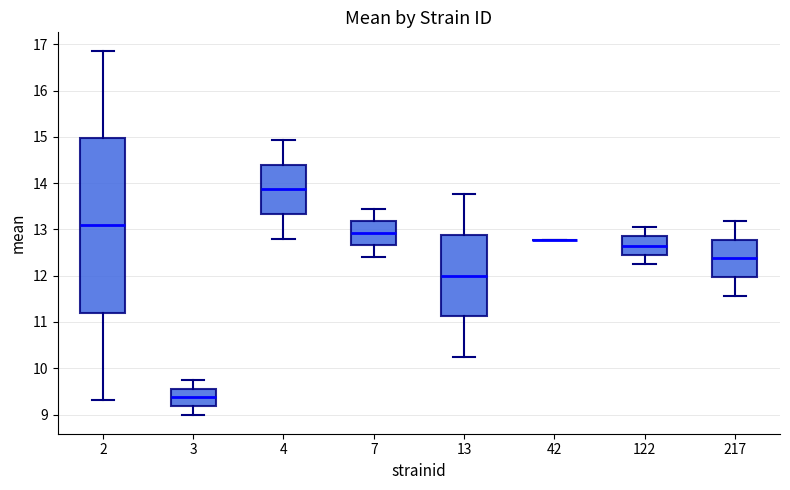

Reading left to right, transcribe this box plot: for each box, give where its median line is, the range the box spans, and where its two whiskers end, as read against the y-axis. The values are not printed on the chart, so give them approximately, as read against the axis.

2: median 13.1, box 11.2 to 15.0, whiskers 9.3 to 16.9
3: median 9.4, box 9.2 to 9.6, whiskers 9.0 to 9.8
4: median 13.9, box 13.3 to 14.4, whiskers 12.8 to 14.9
7: median 12.9, box 12.7 to 13.2, whiskers 12.4 to 13.4
13: median 12.0, box 11.1 to 12.9, whiskers 10.2 to 13.8
42: box collapsed to a line at 12.8, whiskers 12.8 to 12.8
122: median 12.6, box 12.5 to 12.8, whiskers 12.3 to 13.0
217: median 12.4, box 12.0 to 12.8, whiskers 11.6 to 13.2